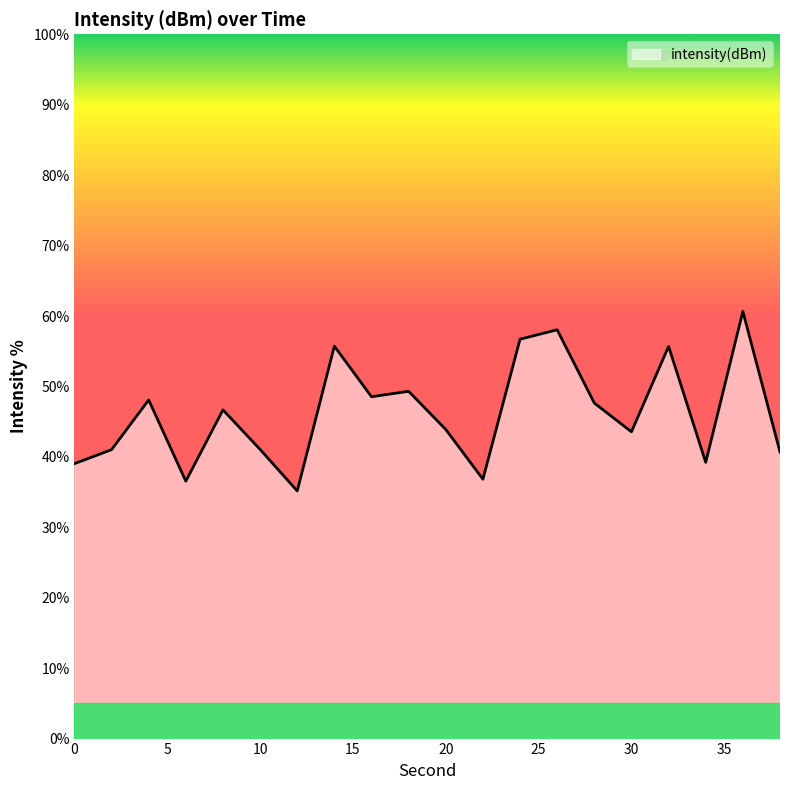

How many values exceed 46?

10